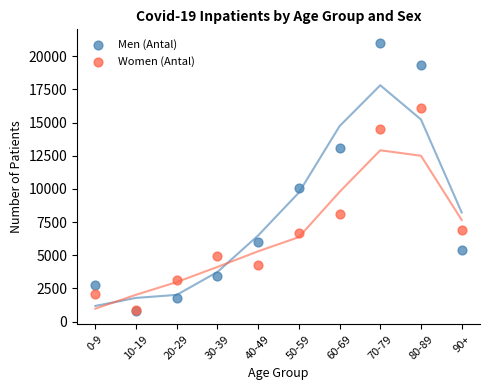

In the Women (Antal) series, what Y value is closest to 8471?

8143